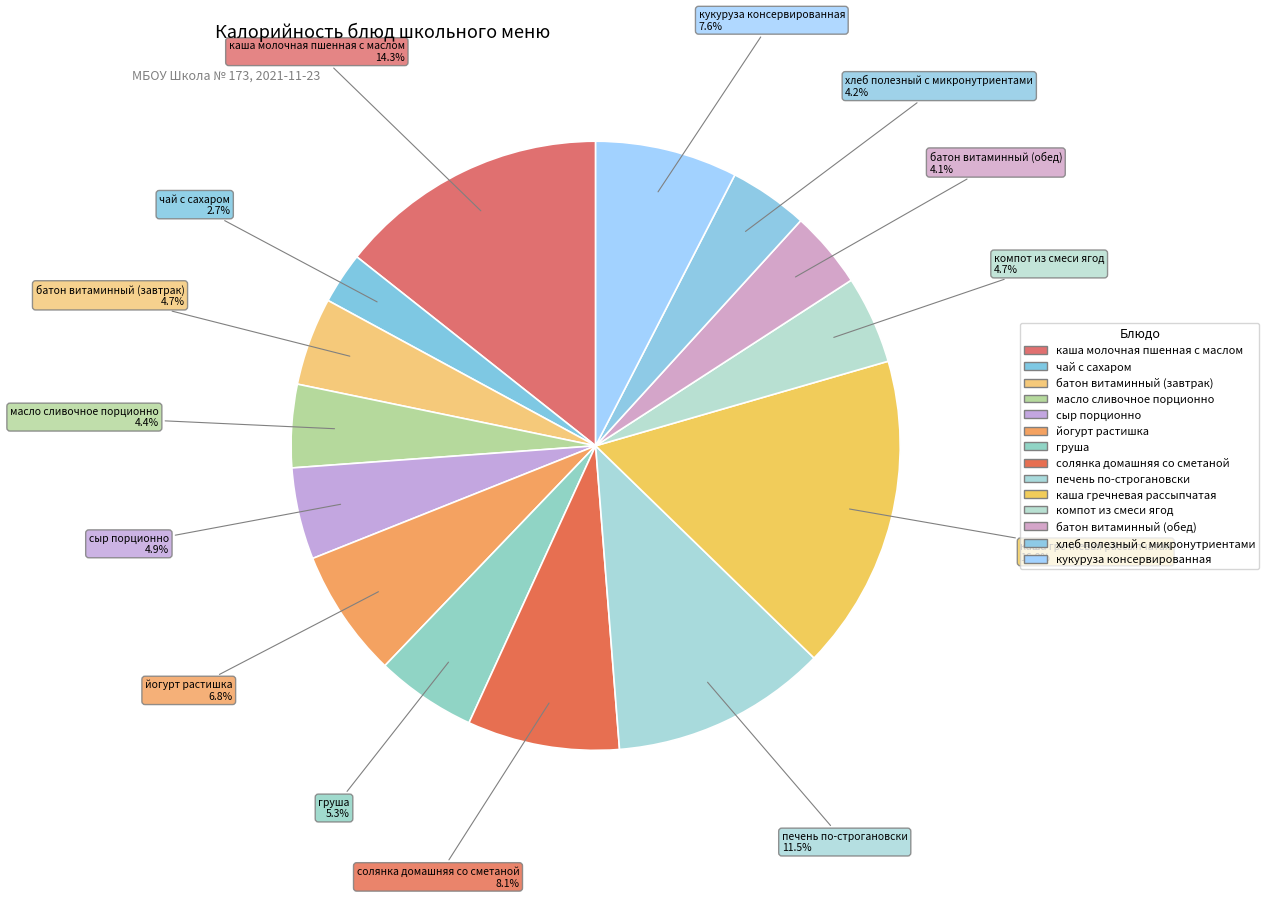

How many slices are in this pie chart?

14